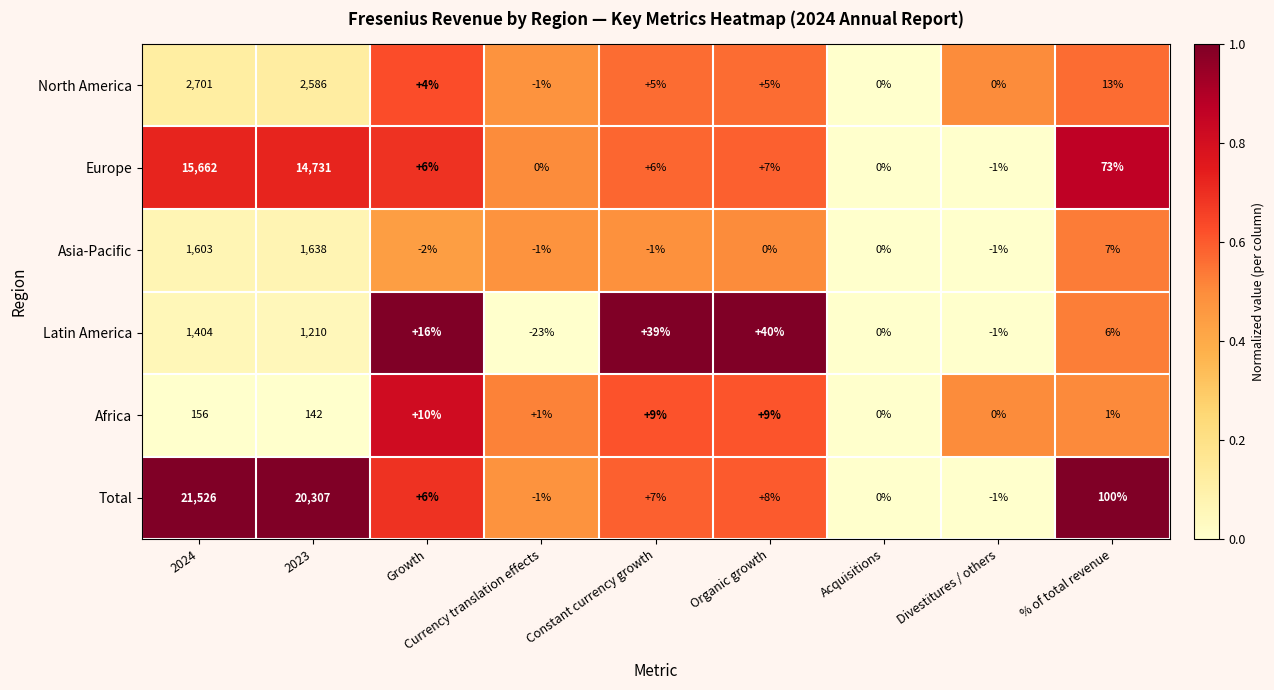

Rank the series at 2023 from lowest to highest value.

Africa, Latin America, Asia-Pacific, North America, Europe, Total